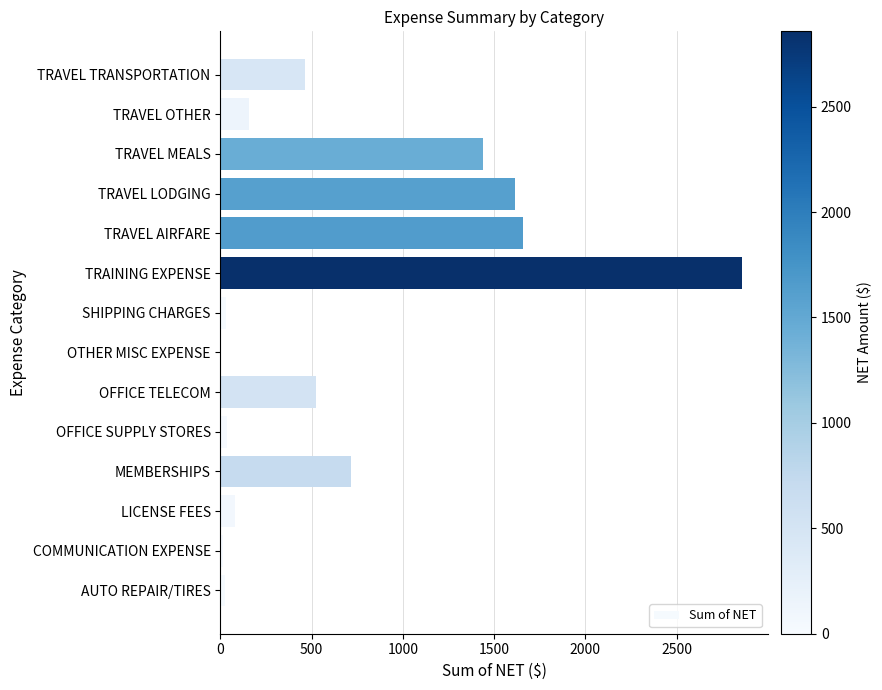

At which label is the value closest to 1430?

TRAVEL MEALS